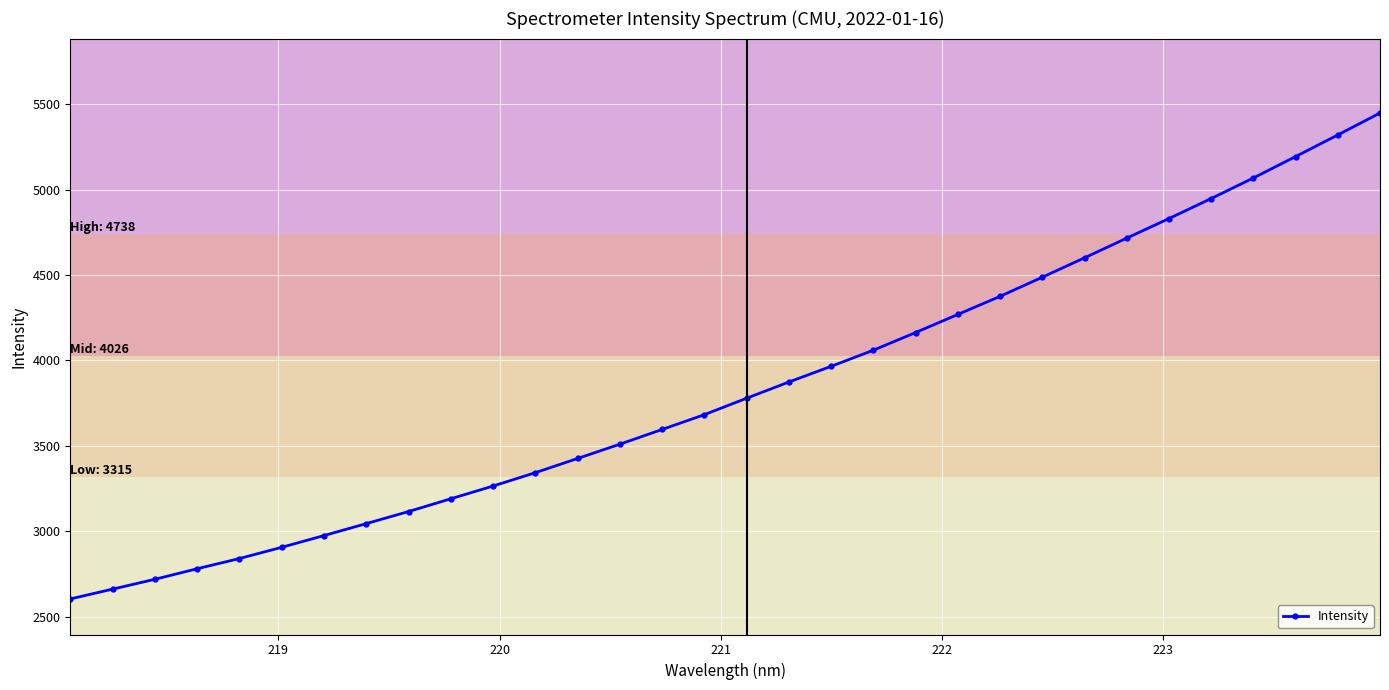

Count the number of values greater than 3778.

16